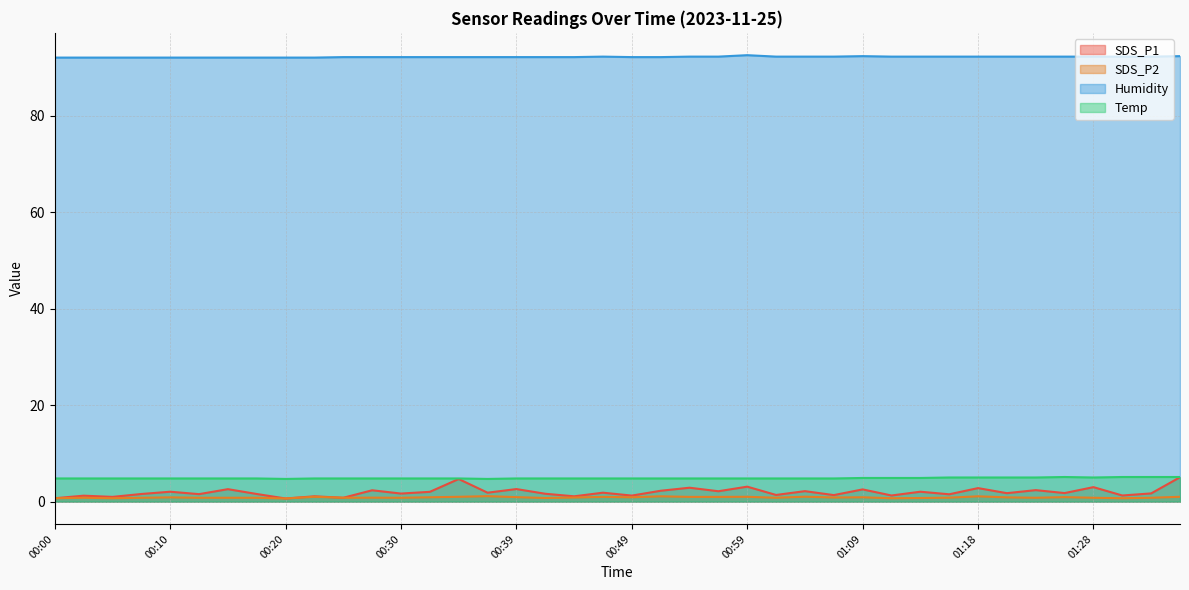

Rank the categories by Temp value from highest to lowest.

01:26, 01:31, 01:33, 01:36, 01:16, 01:18, 01:21, 01:23, 01:28, 01:09, 01:11, 01:14, 00:00, 00:03, 00:05, 00:08, 00:10, 00:13, 00:15, 00:17, 00:22, 00:25, 00:27, 00:30, 00:32, 00:35, 00:39, 00:42, 00:44, 00:47, 00:49, 00:52, 00:54, 00:57, 00:59, 01:01, 01:04, 01:06, 00:20, 00:37